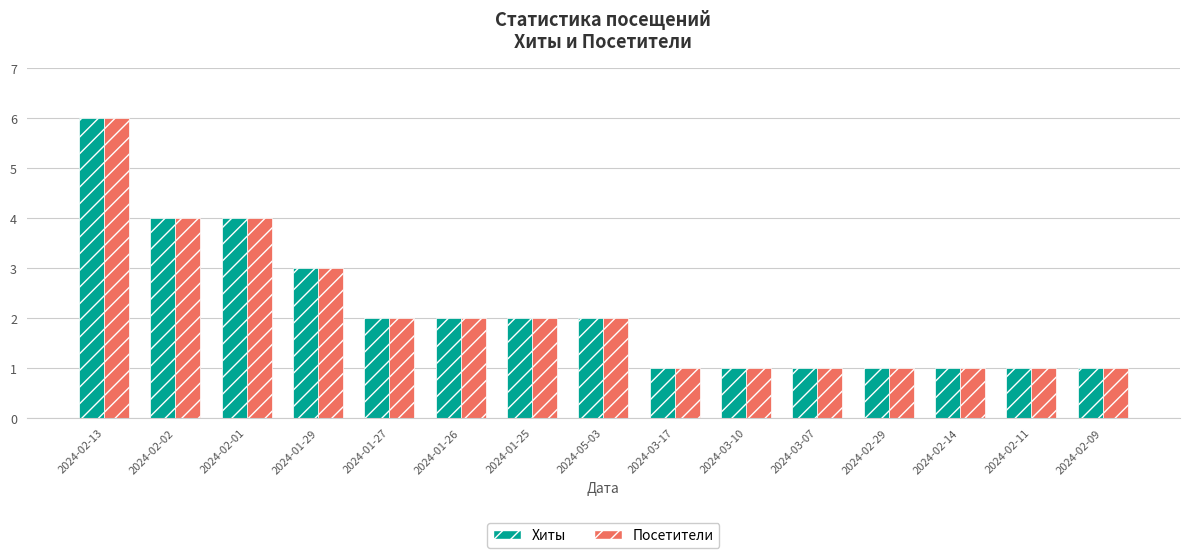

Reading left to right, transcribe all the data shown in this chart.

Хиты: 6	4	4	3	2	2	2	2	1	1	1	1	1	1	1
Посетители: 6	4	4	3	2	2	2	2	1	1	1	1	1	1	1